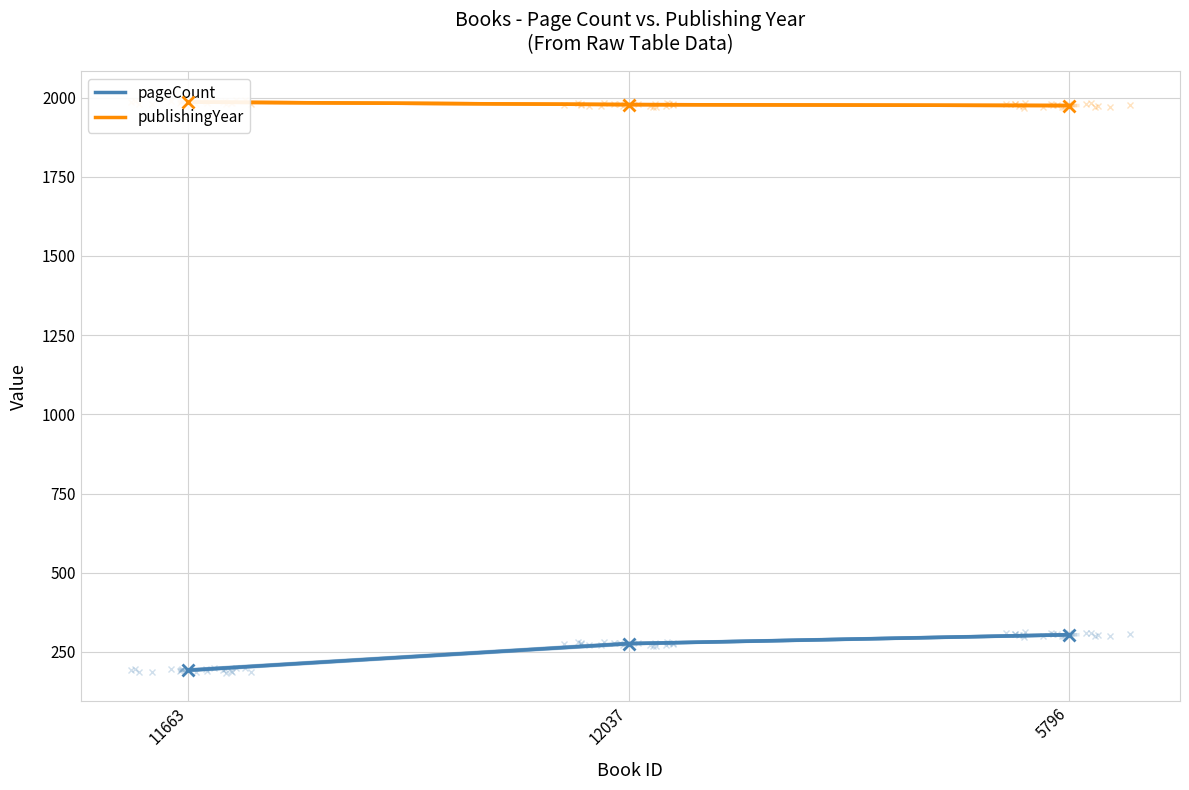

Does the chart have visible grid lines?

Yes